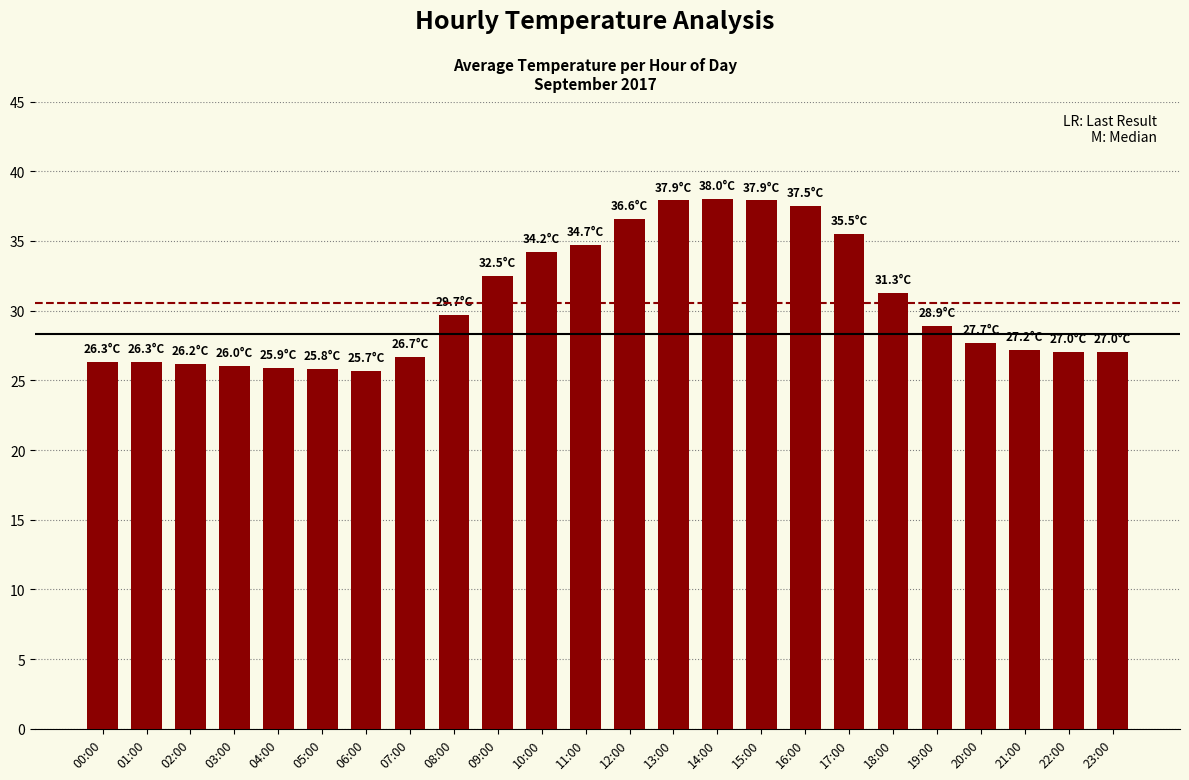

What is the smallest value displayed?

25.7